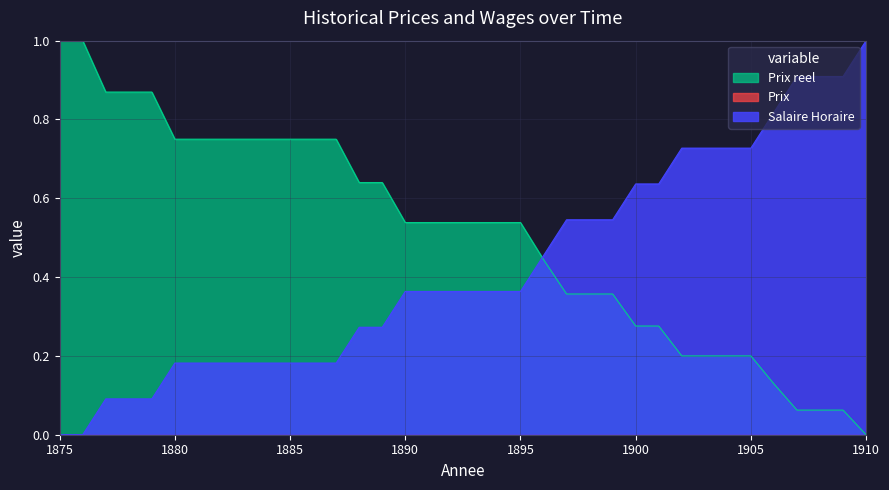

The value of Prix reel at 1884 is 0.7. True or false?

True